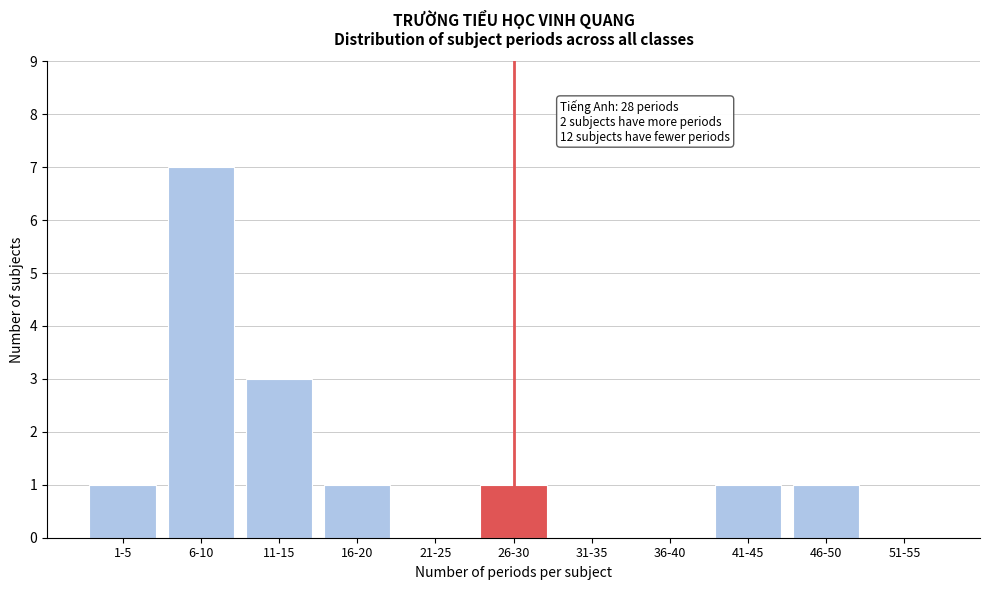

Reading left to right, list all the values displayed in this chart.

1-5=1	6-10=7	11-15=3	16-20=1	21-25=0	26-30=1	31-35=0	36-40=0	41-45=1	46-50=1	51-55=0